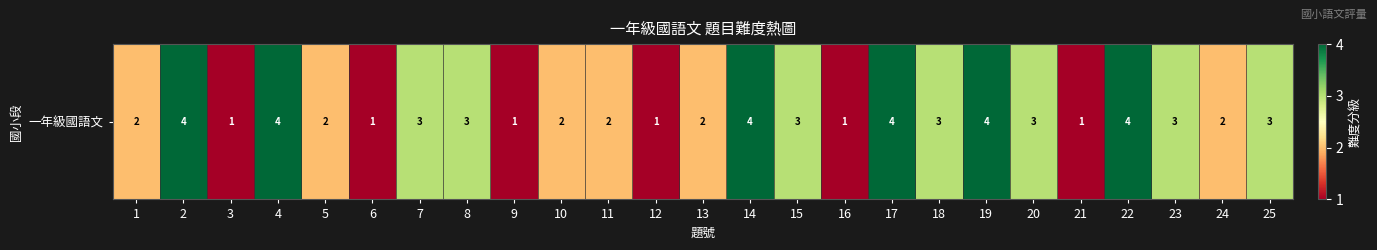

Where is the data nearest to the value 2?

1